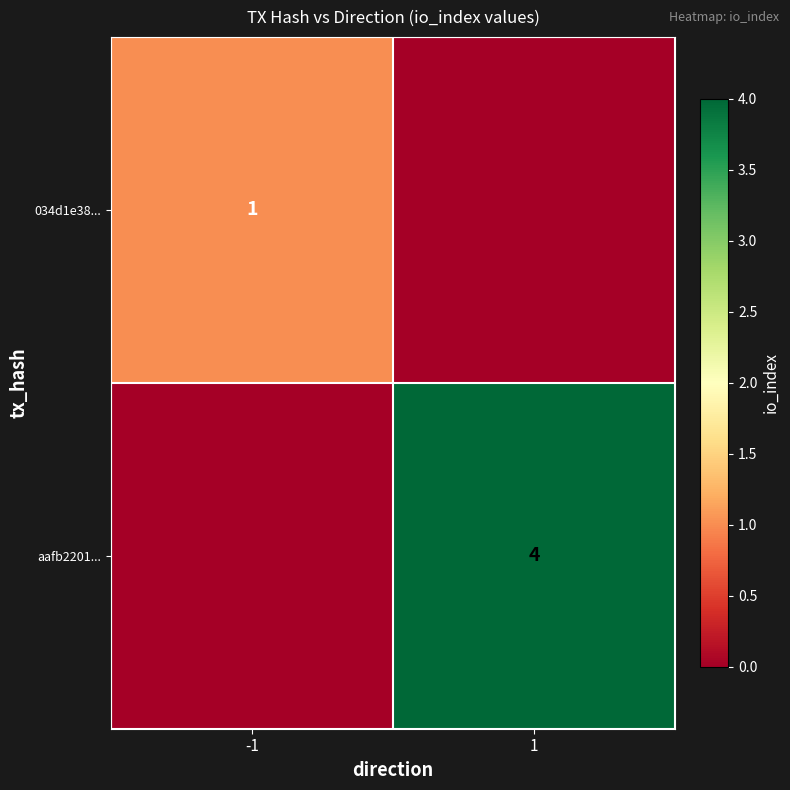

True or false: aafb2201... has a value of 6 at 1.

False